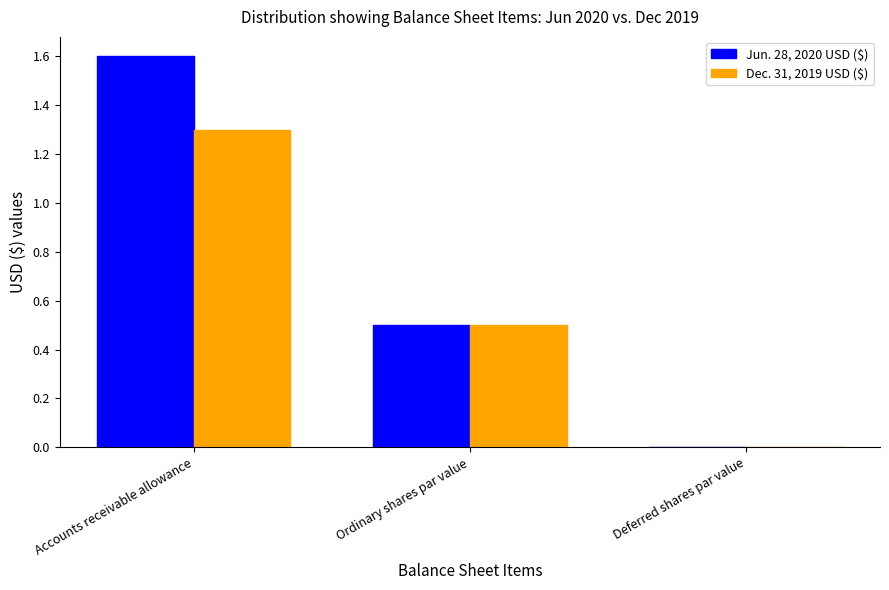

Is it true that Jun. 28, 2020 USD ($) equals 1.0 at Accounts receivable allowance?

False